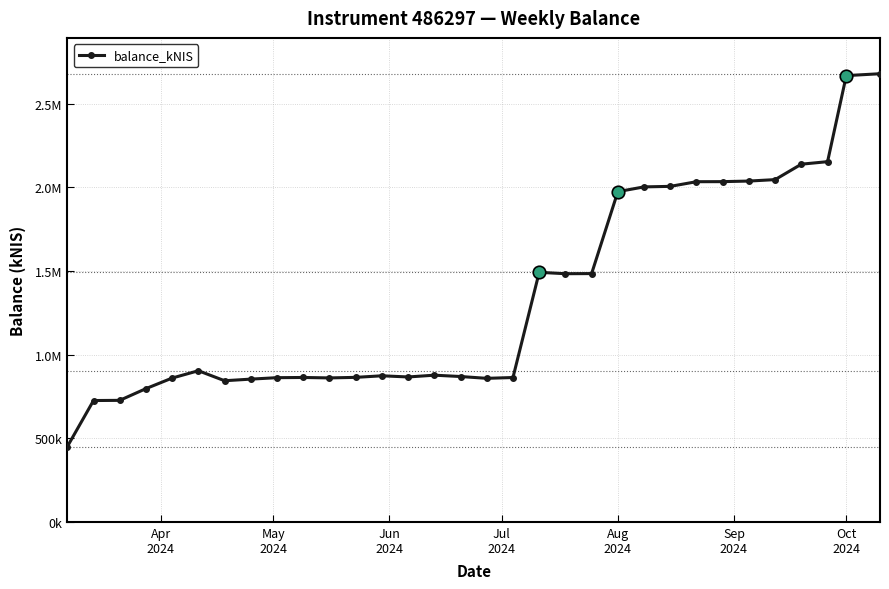

What is the difference between the maximum and minimum values?

2229032.4